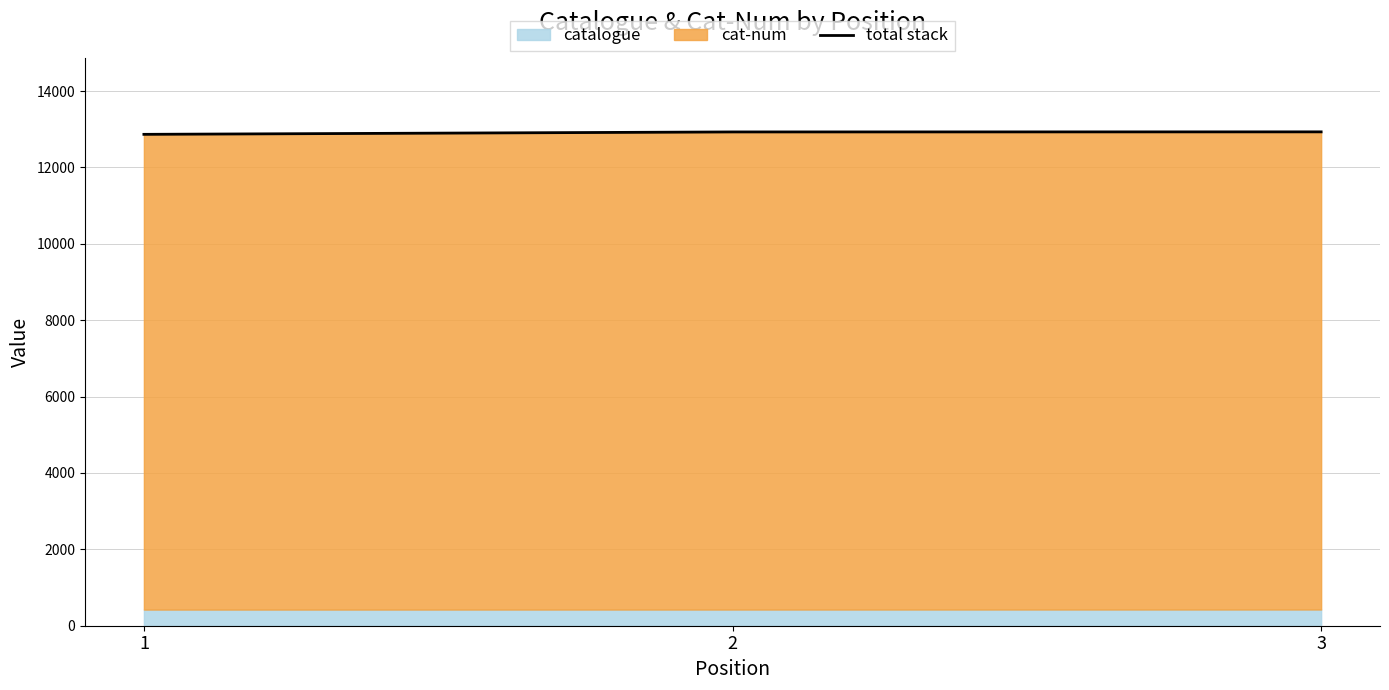

Reading left to right, transcribe all the data shown in this chart.

12867	12930	12932